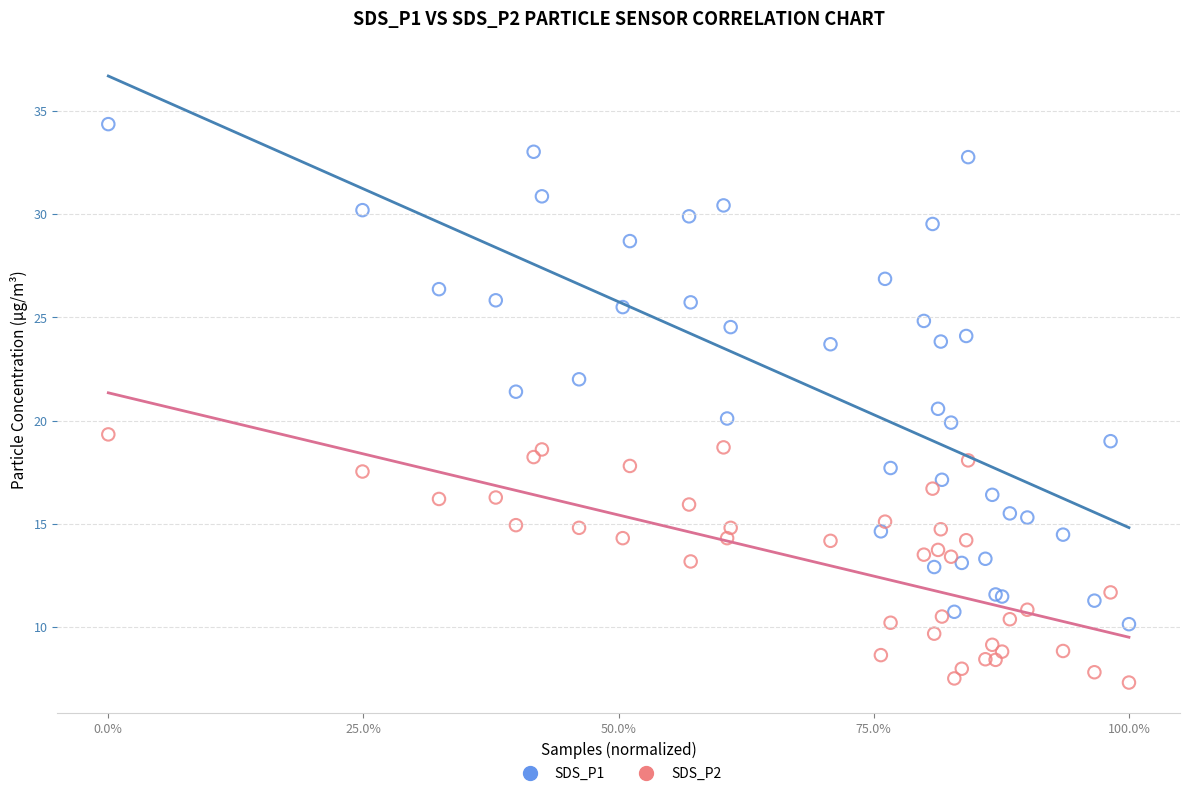

Which series has the largest Y range (max minus min)?

SDS_P1